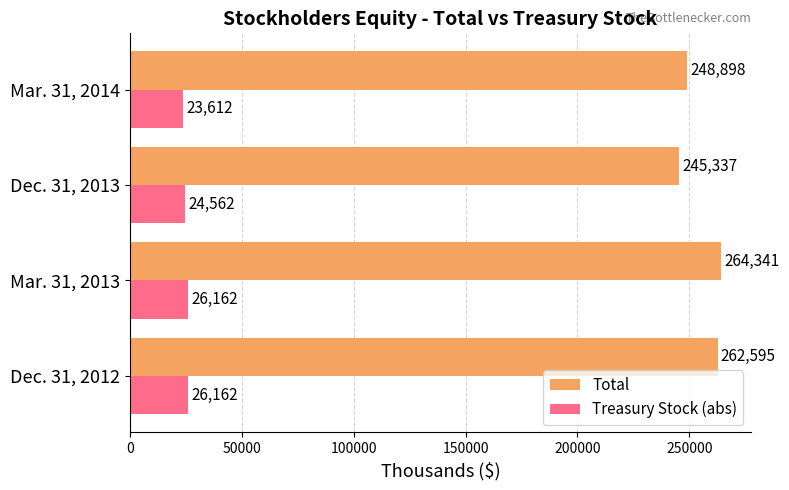

What is the sum of the Treasury Stock (abs) values at Mar. 31, 2013 and Dec. 31, 2013?

50724